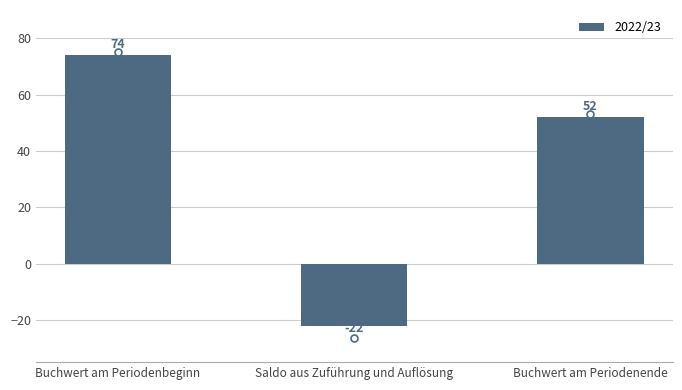

What position from the right is Buchwert am Periodenbeginn?

3